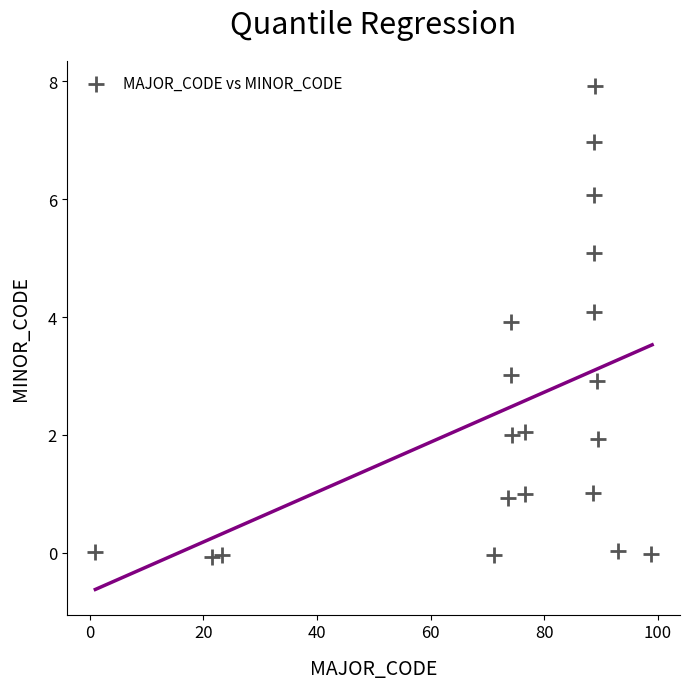

What is the range of Y values (max minus min)?

8.0